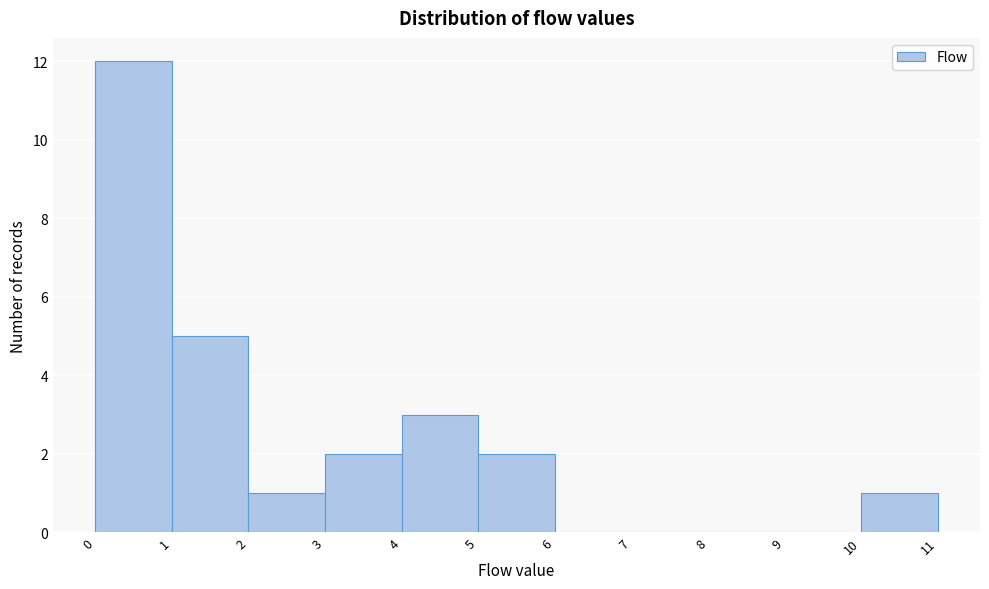

Reading left to right, transcribe this chart: for each bar, give the range it covers on the x-axis and its height. The values are not printed on the chart, so give them approximately, as read against the axis.

0 to 1: 12
1 to 2: 5
2 to 3: 1
3 to 4: 2
4 to 5: 3
5 to 6: 2
6 to 7: 0
7 to 8: 0
8 to 9: 0
9 to 10: 0
10 to 11: 1